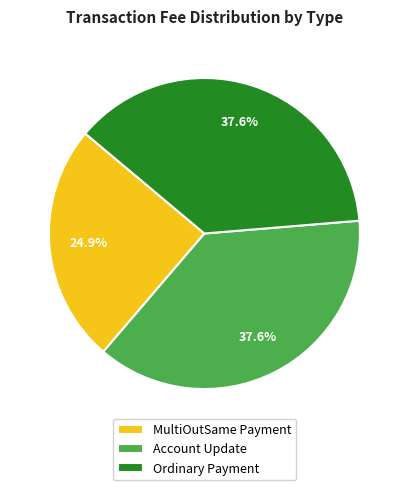

To the nearest percent, what is the combined percentage of Ordinary Payment and MultiOutSame Payment?

62%